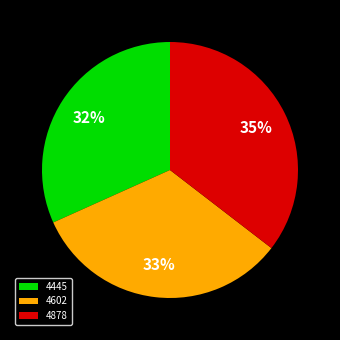

Is it true that 4602 is 33% of the pie?

True